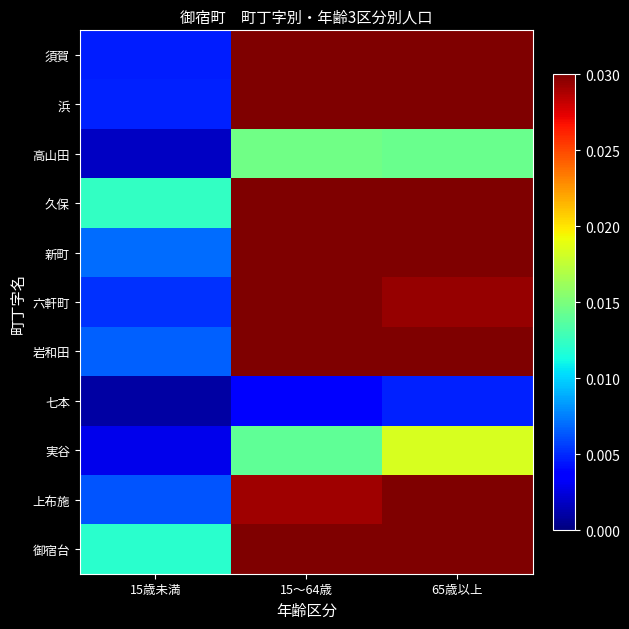

Which category has the highest value across all series?

65歳以上